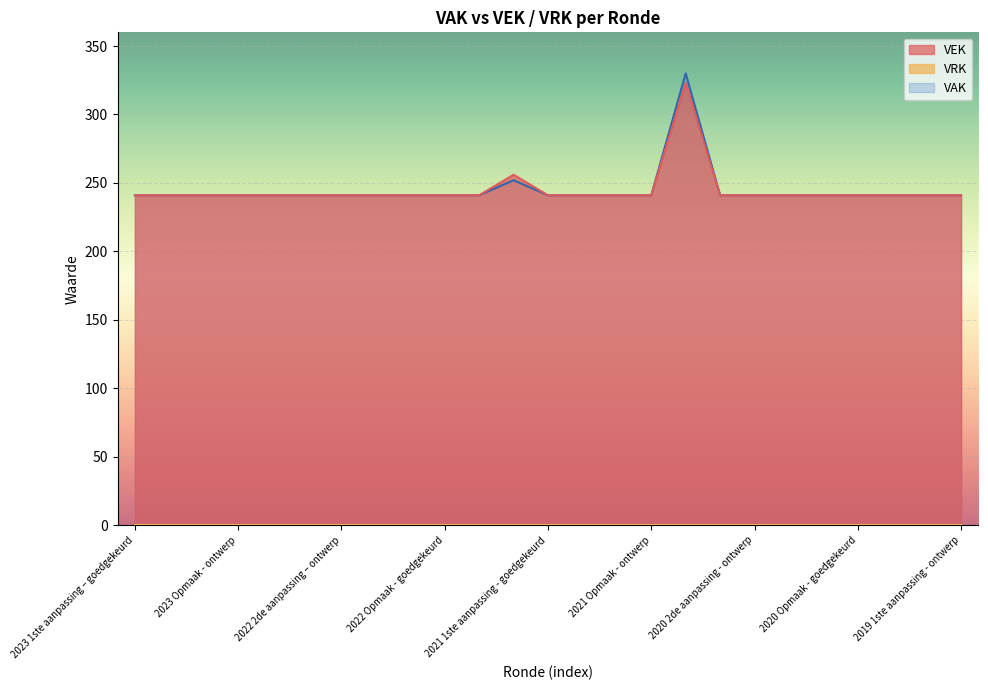

What is the smallest value displayed?

0